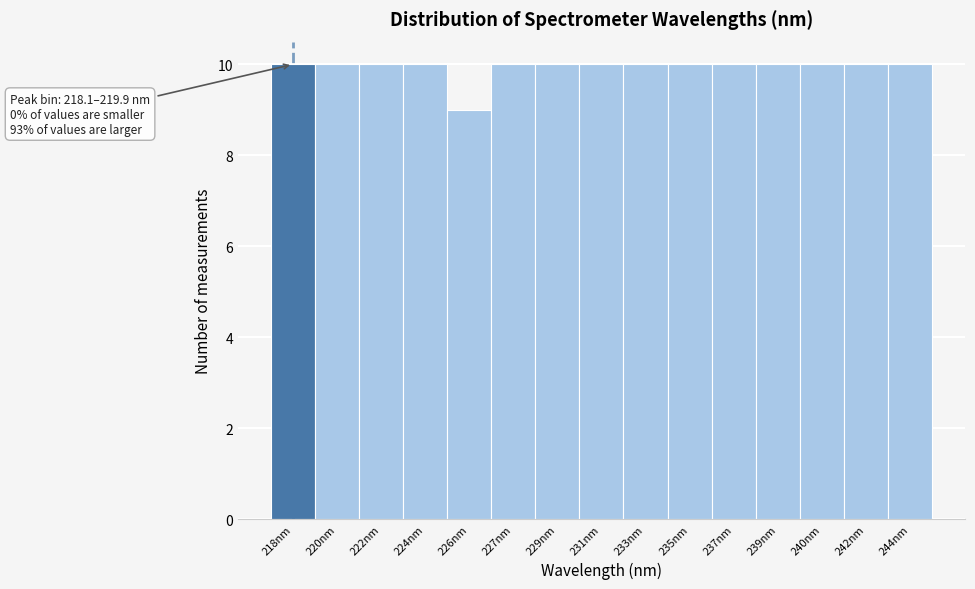

Reading right to left, transcribe all the data shown in this chart.

244nm=10	242nm=10	240nm=10	239nm=10	237nm=10	235nm=10	233nm=10	231nm=10	229nm=10	227nm=10	226nm=9	224nm=10	222nm=10	220nm=10	218nm=10